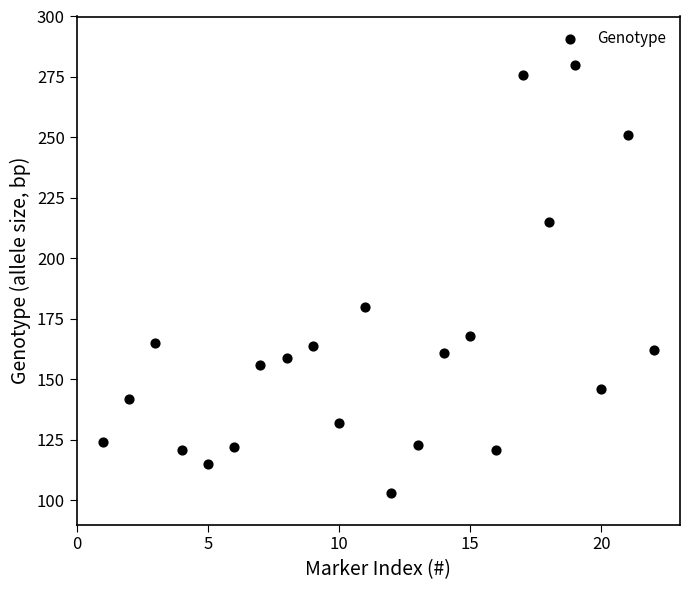

What is the range of Y values (max minus min)?

177